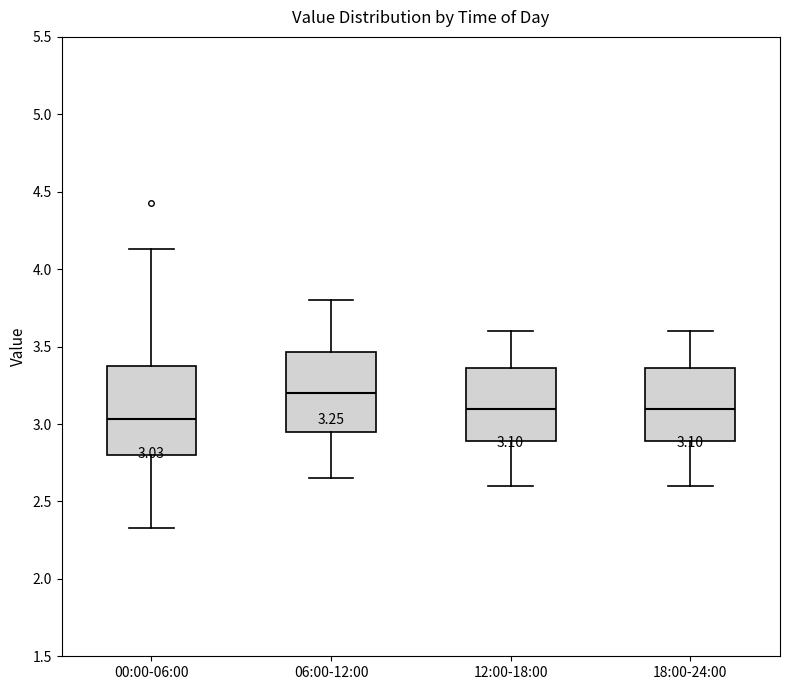

Comparing the boxes themselves (not the whiskers), which one is the tallest?

00:00-06:00